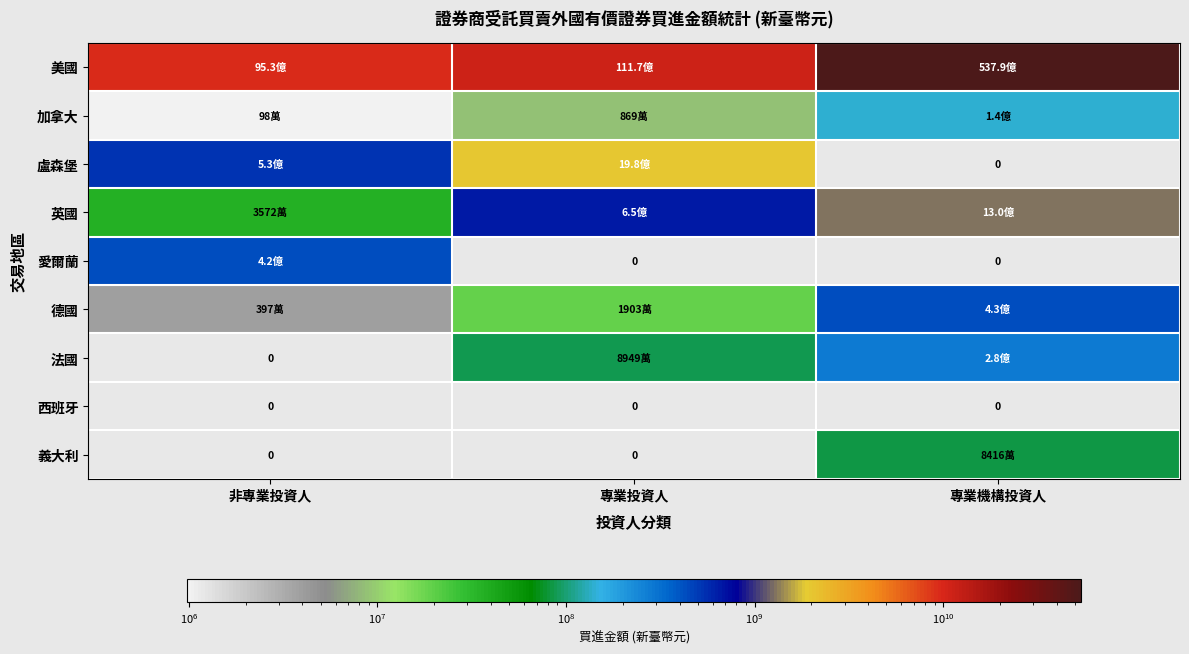

Which series has the widest spread of values?

美國